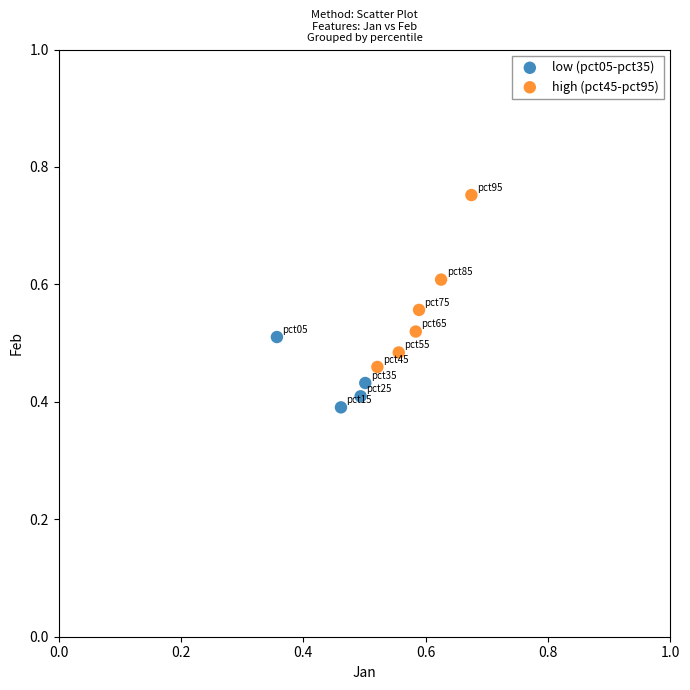

Which series contains the highest Y value?

high (pct45-pct95)